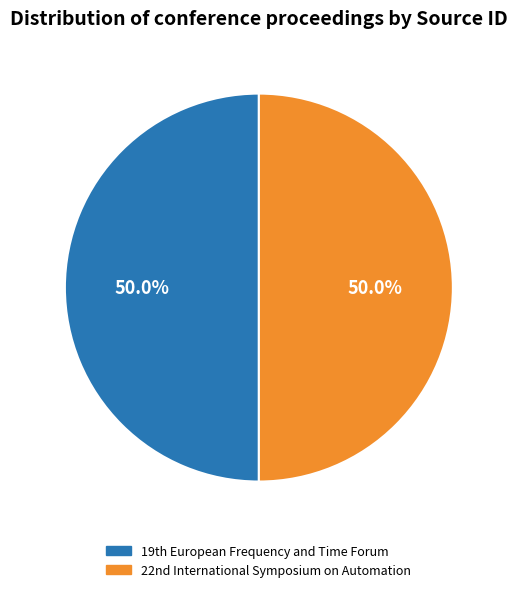

Which category has the smallest portion of the pie?

22nd International Symposium on Automation